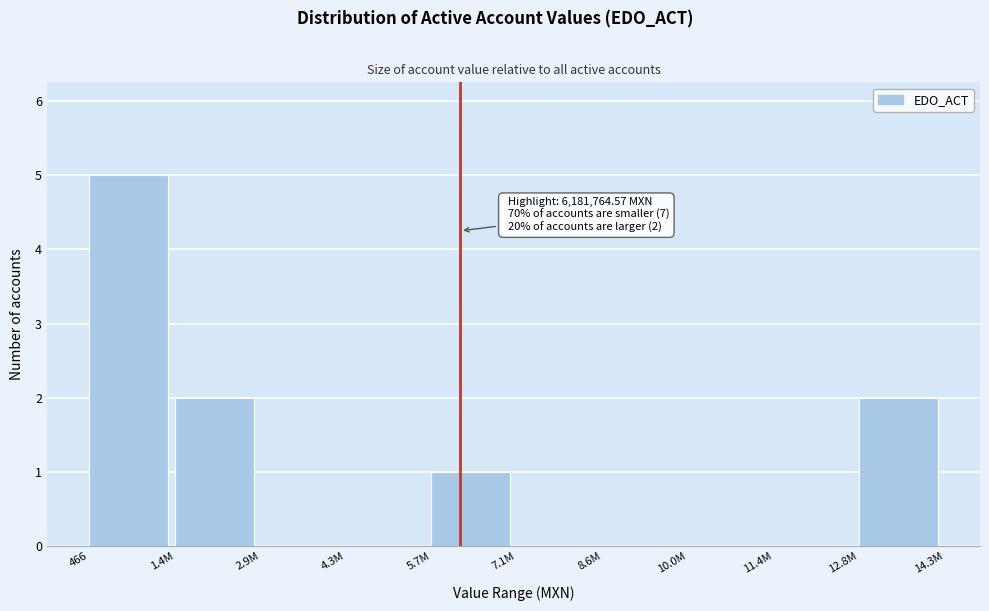

Reading right to left, what are all the values shown in this chart?

12.8M=2	11.4M=0	10.0M=0	8.6M=0	7.1M=0	5.7M=1	4.3M=0	2.9M=0	1.4M=2	466=5